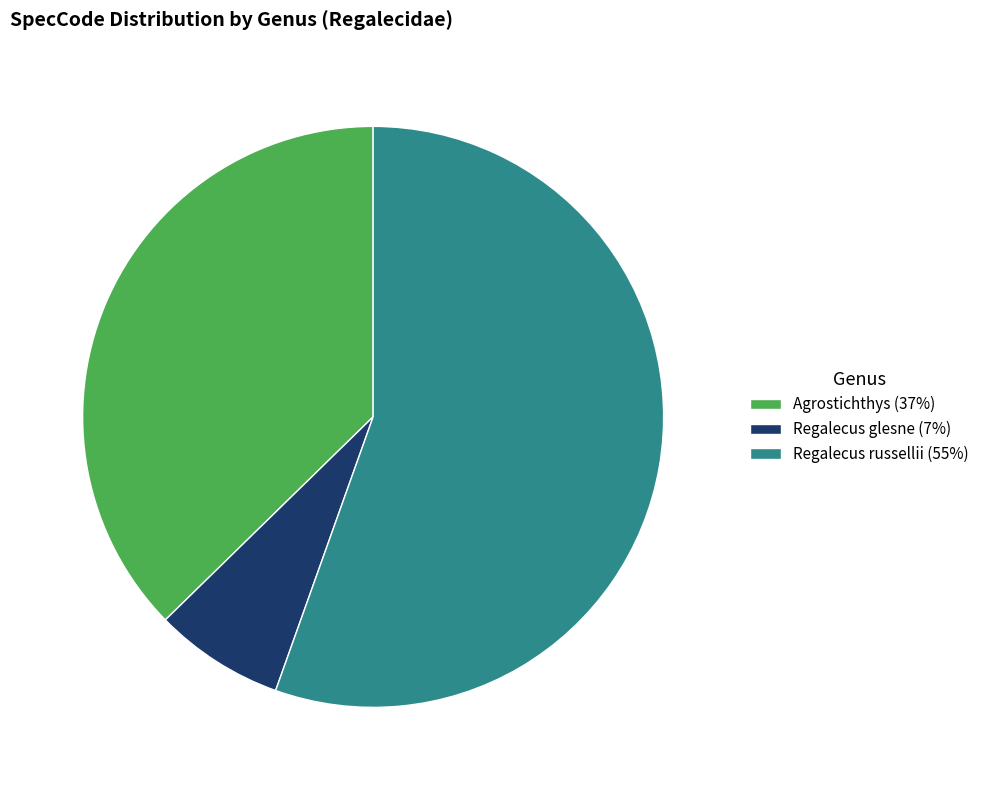

The Agrostichthys slice represents 46% of the pie. True or false?

False